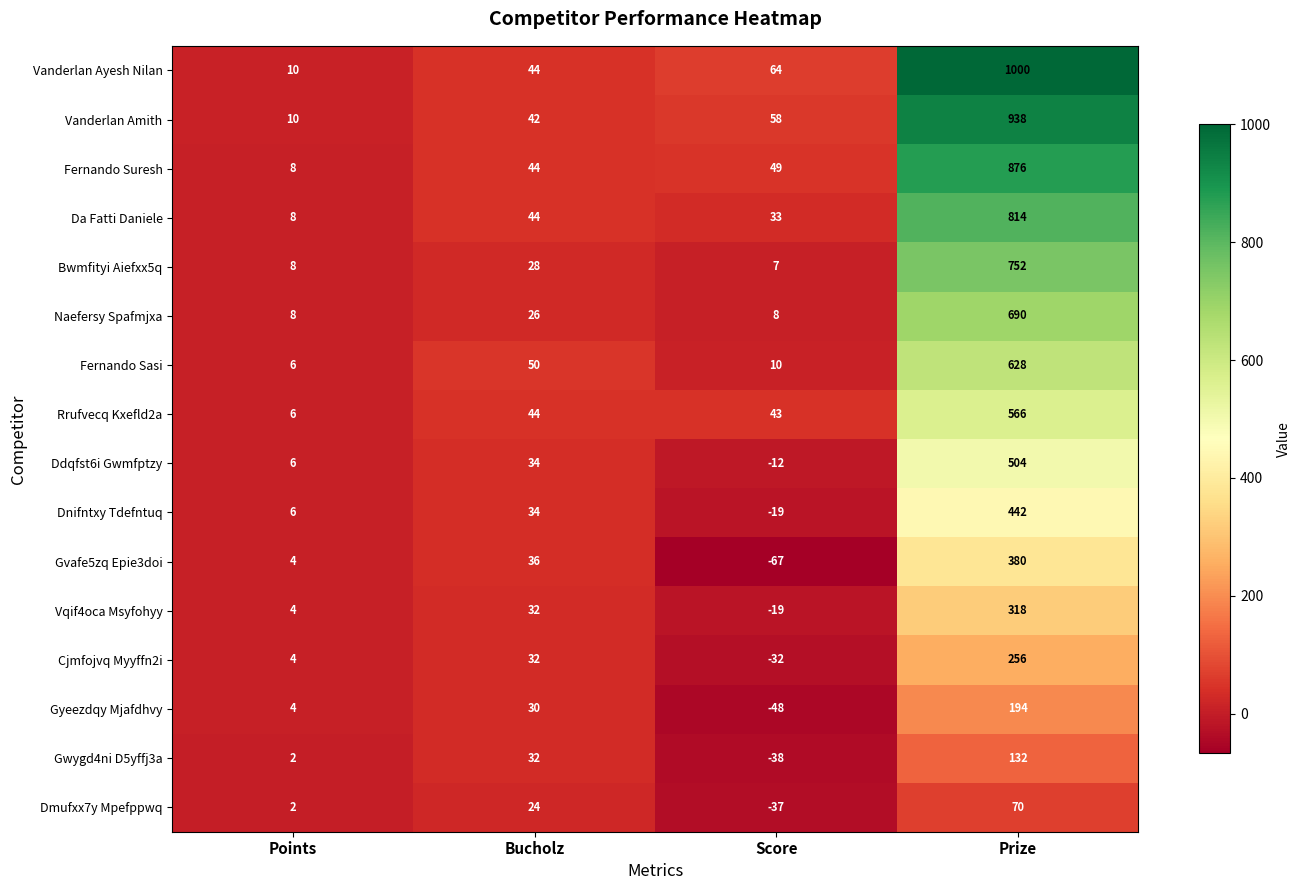

Where is Dmufxx7y Mpefppwq nearest to the value 16?

Bucholz